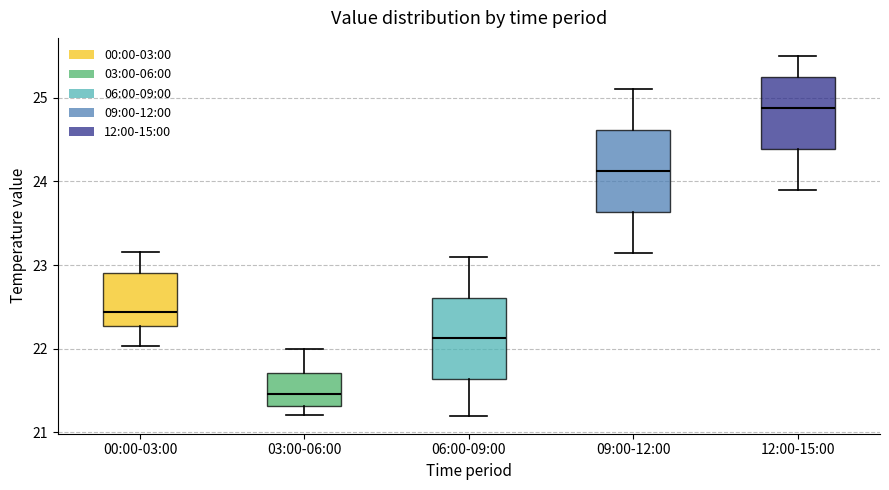

Which box has the lowest median line?

03:00-06:00